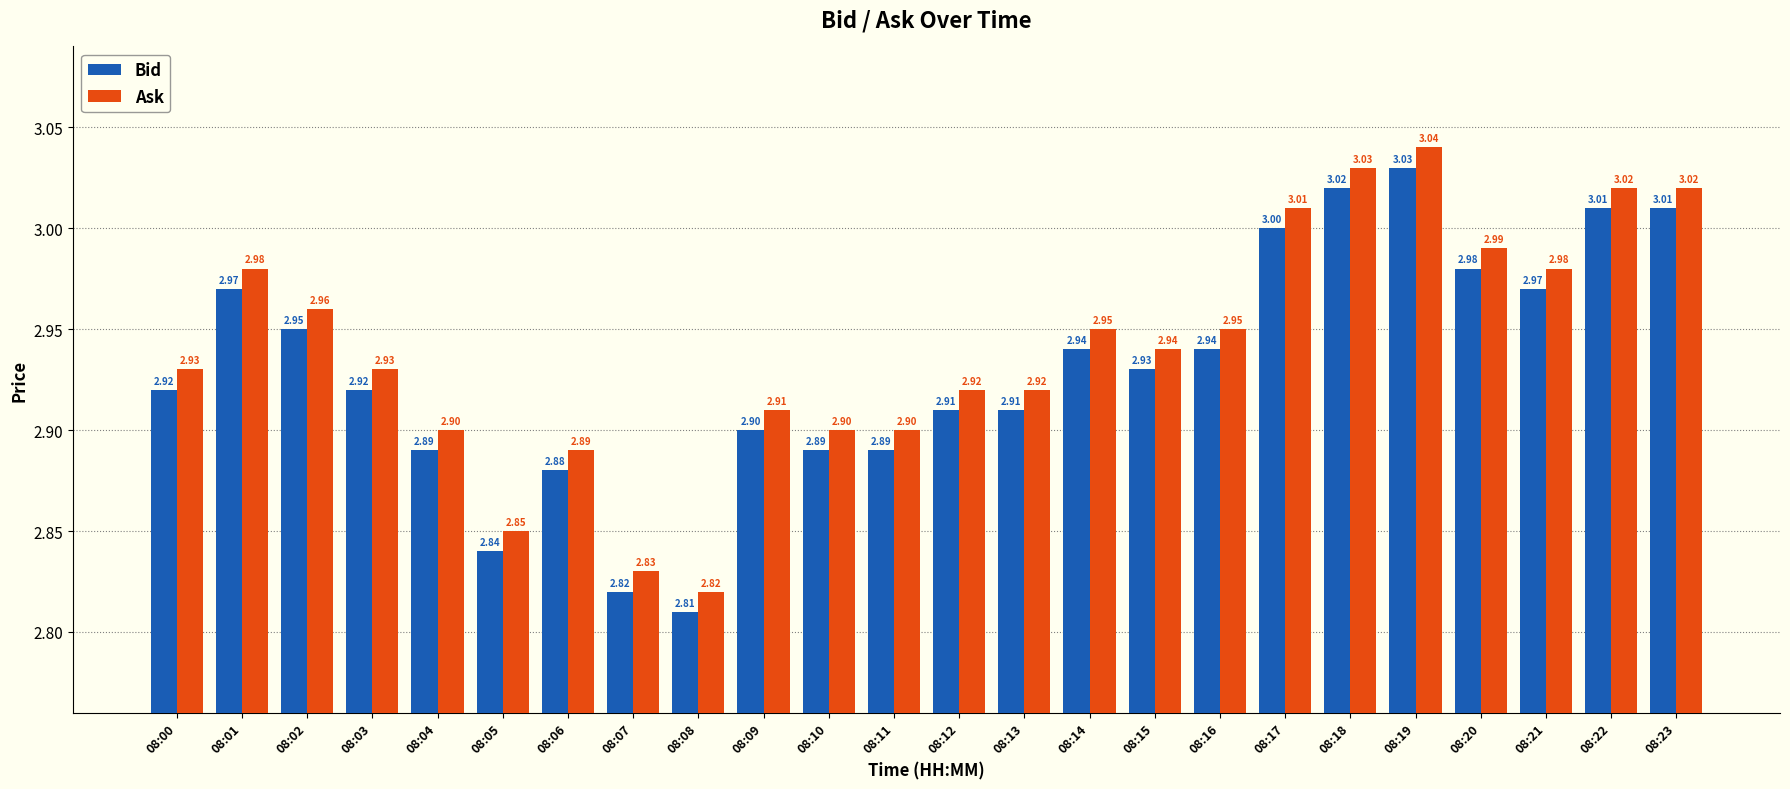

List the series in order of their overall mean, highest first.

Ask, Bid